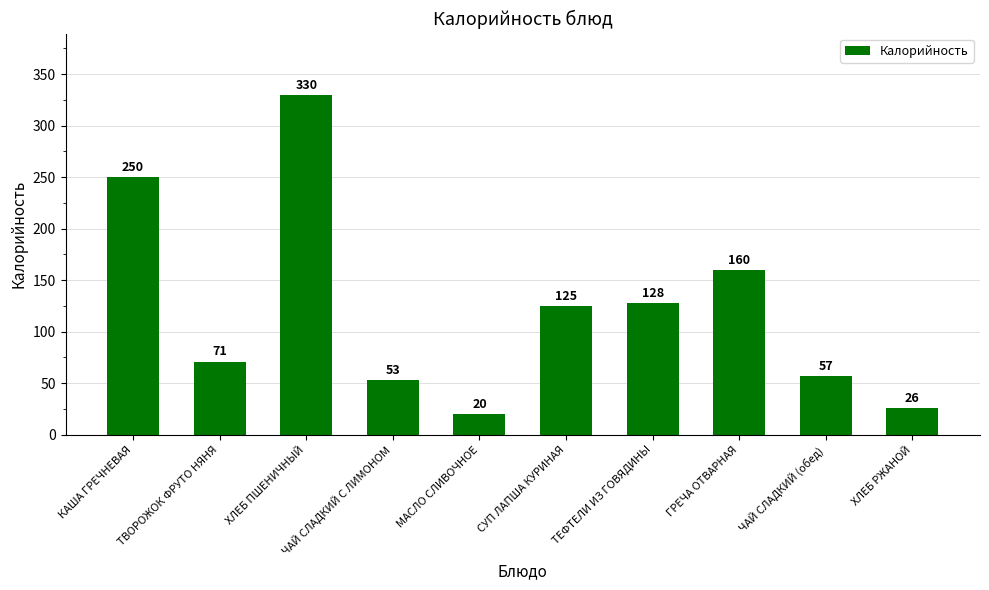

The chart shows a value of 34 at ГРЕЧА ОТВАРНАЯ. True or false?

False